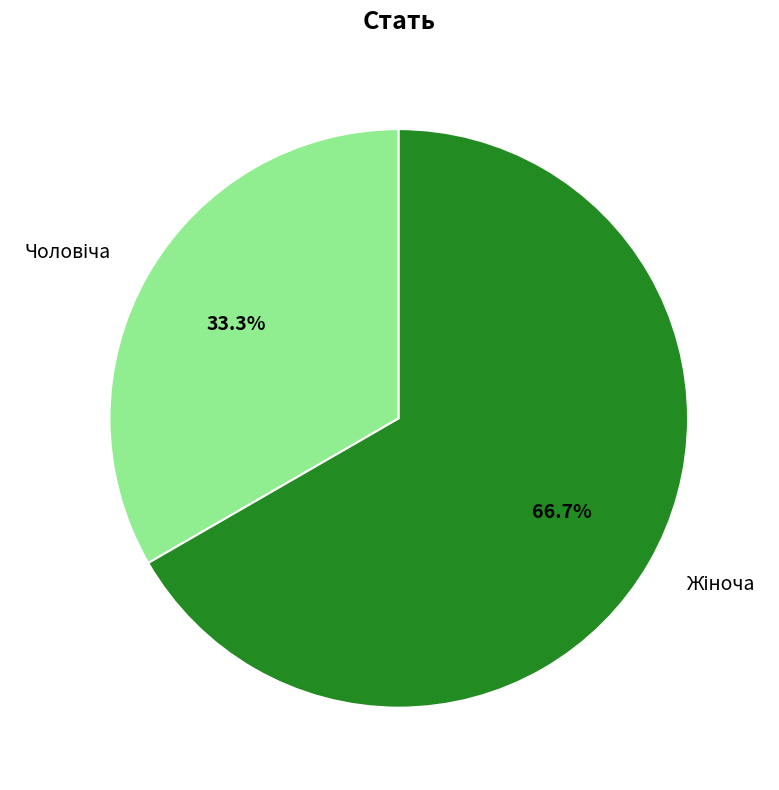

How many segments does this pie chart have?

2